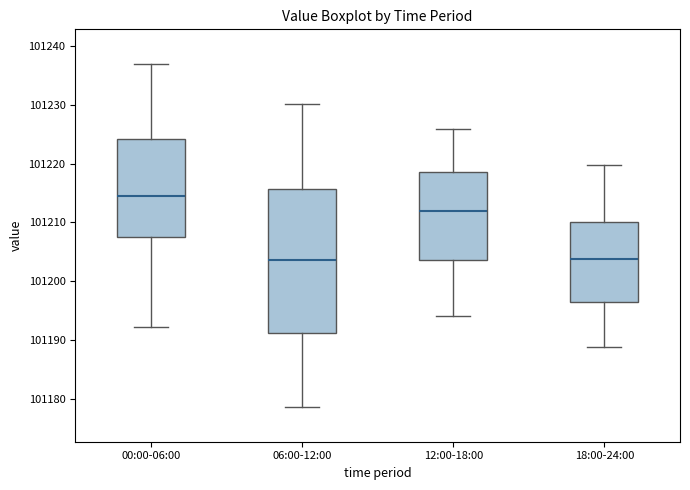

Reading left to right, transcribe this box plot: for each box, give where its median line is, the range the box spans, and where its two whiskers end, as read against the y-axis. The values are not printed on the chart, so give them approximately, as read against the axis.

00:00-06:00: median 101215, box 101208 to 101224, whiskers 101192 to 101237
06:00-12:00: median 101204, box 101191 to 101216, whiskers 101179 to 101230
12:00-18:00: median 101212, box 101204 to 101219, whiskers 101194 to 101226
18:00-24:00: median 101204, box 101196 to 101210, whiskers 101189 to 101220